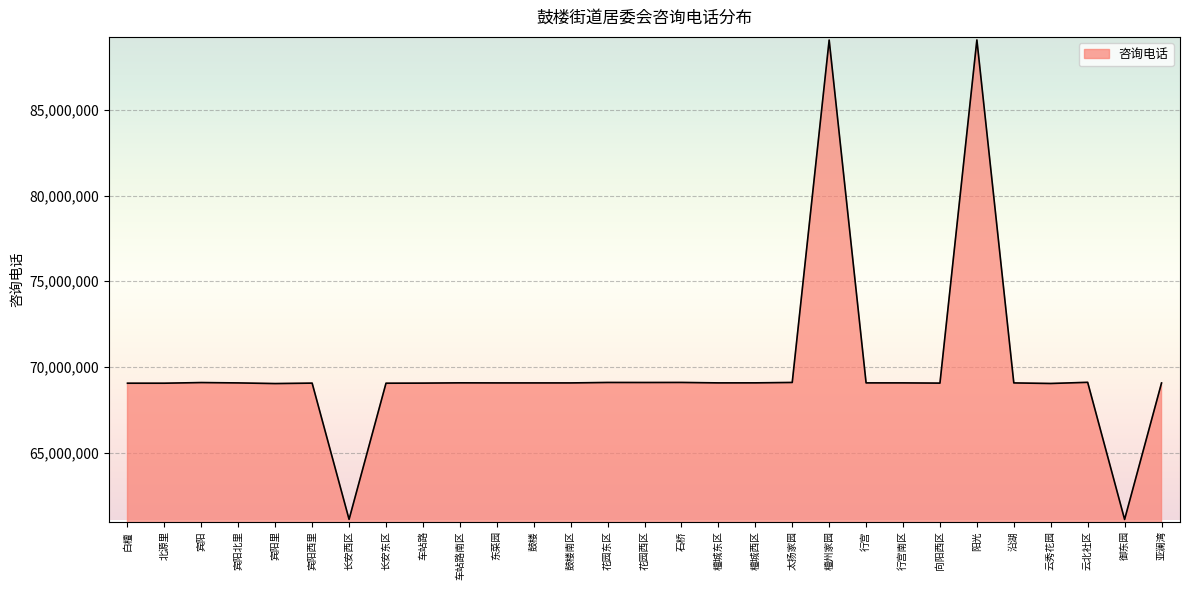

Between 宾阳西里 and 御东园, which is larger?

宾阳西里